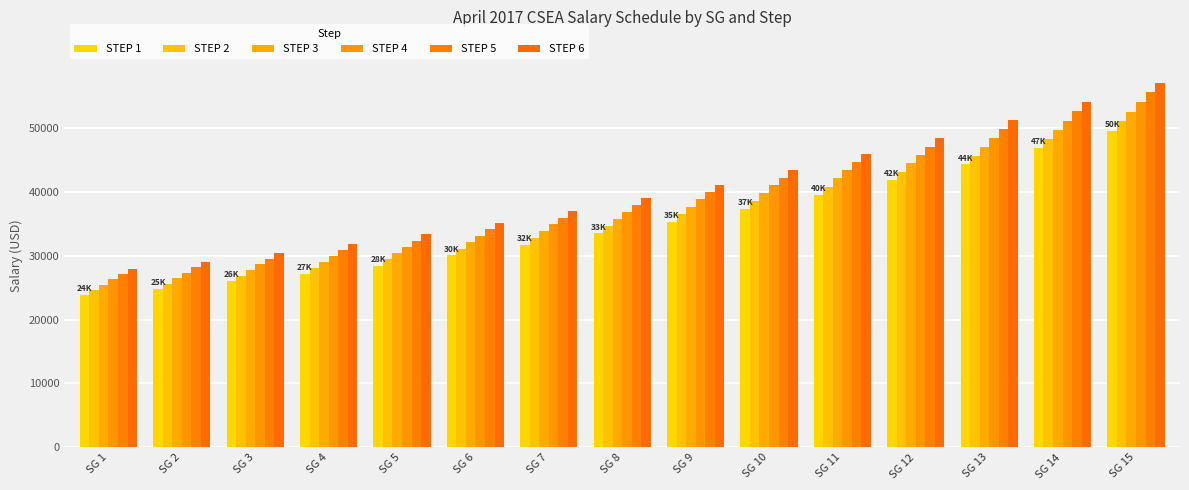

Is the value of STEP 4 at SG 10 greater than the value of STEP 2 at SG 14?

No